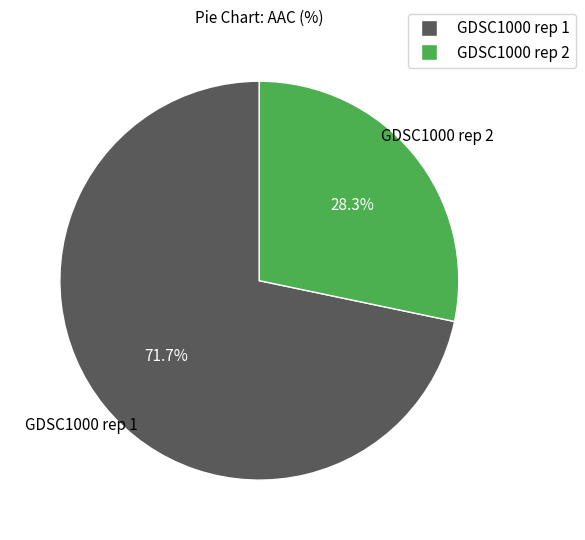

Approximately how many times larger is the value at GDSC1000 rep 2 compared to GDSC1000 rep 1?

0.4